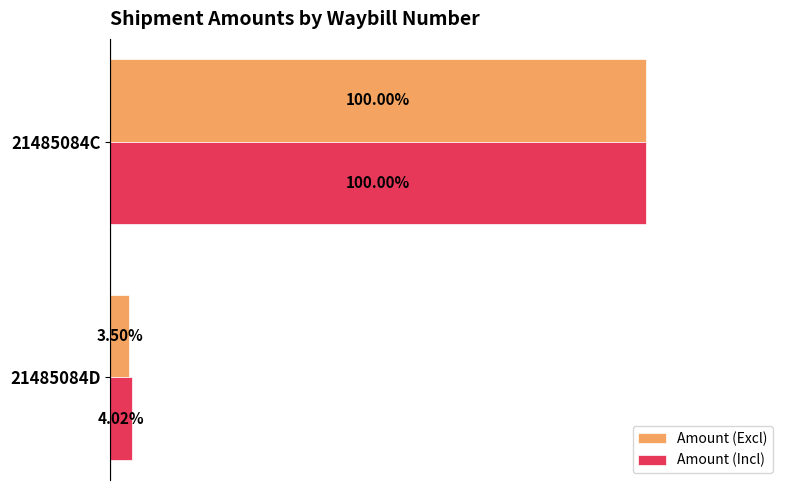

What are all the series names shown in the legend?

Amount (Excl), Amount (Incl)